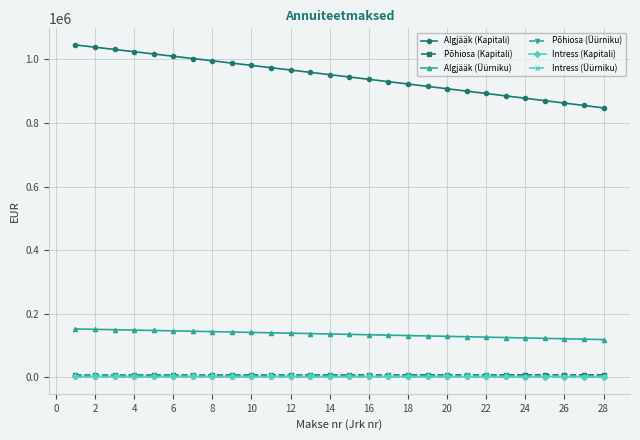

What is the maximum value for Põhiosa (Üürniku)?

1287.7